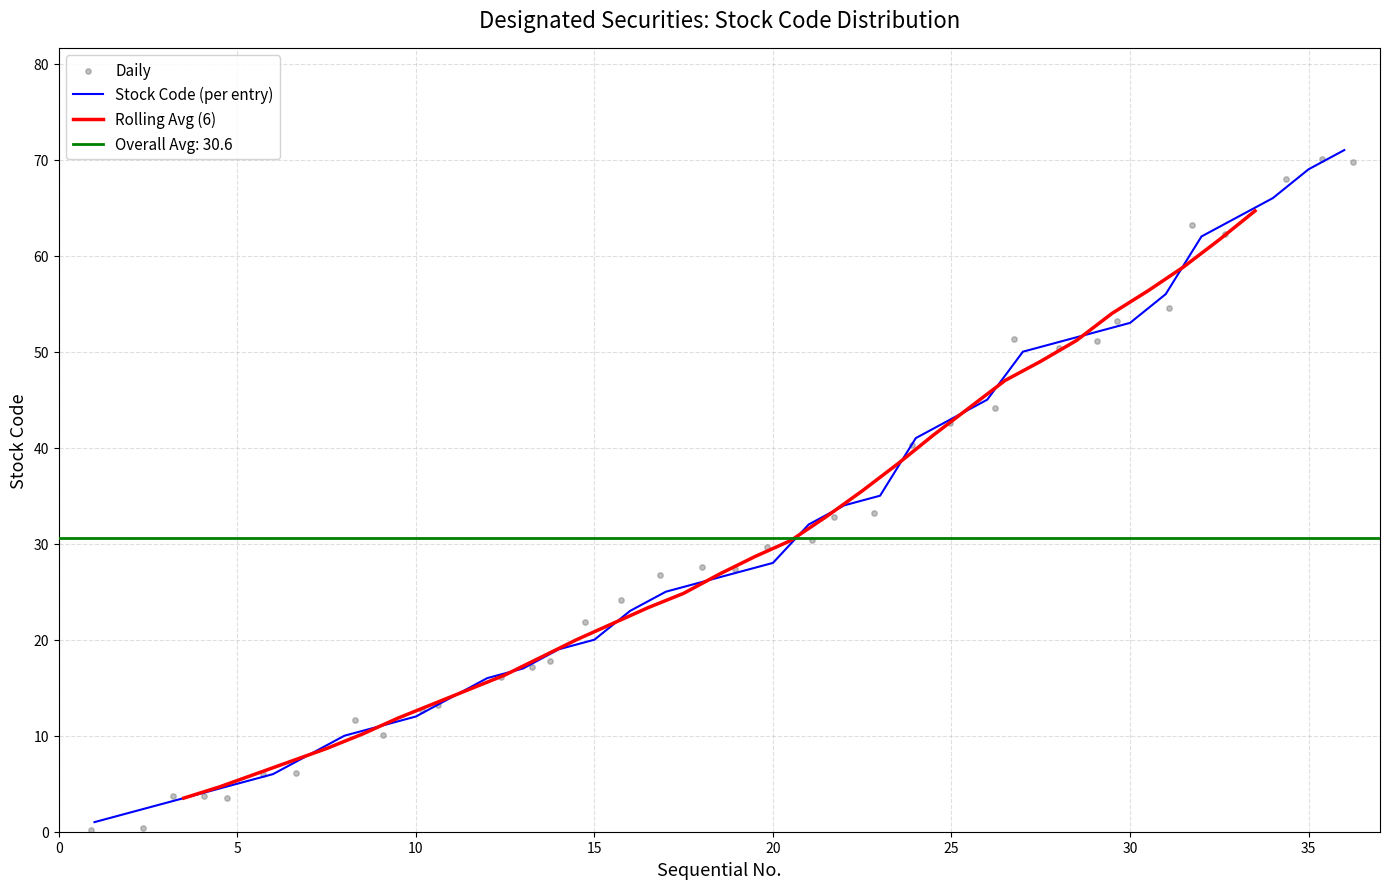

What is the highest value of the Stock Code (per entry) series?

71